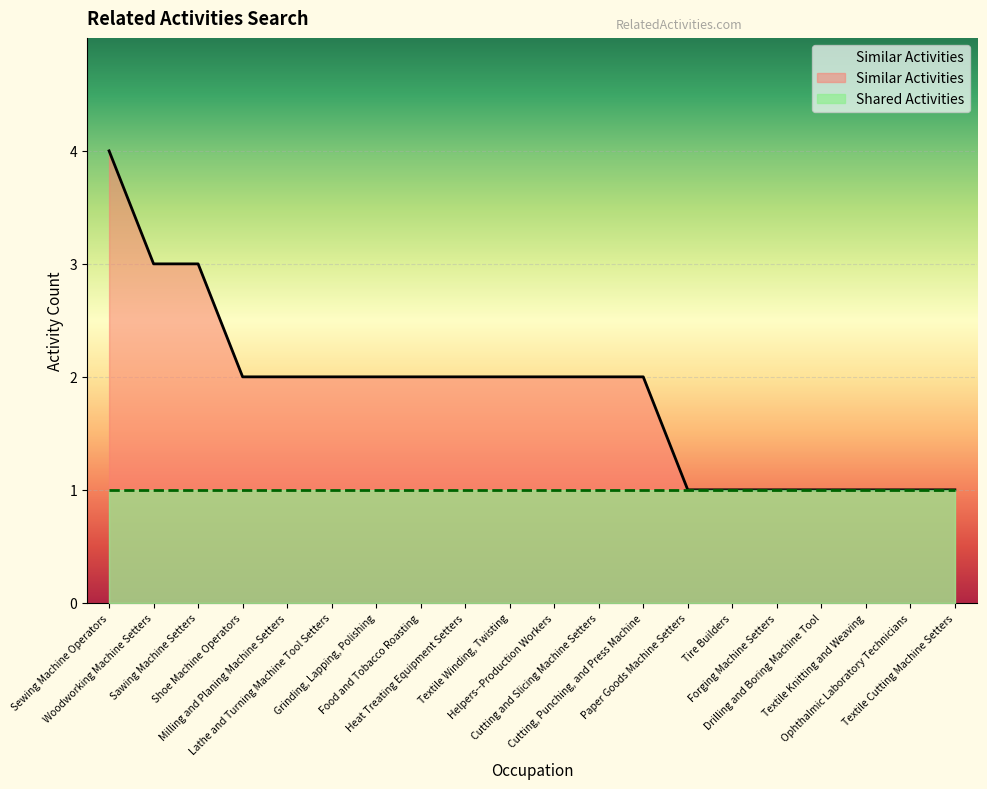

Rank the categories by value from highest to lowest.

Sewing Machine Operators, Woodworking Machine Setters, Sawing Machine Setters, Shoe Machine Operators, Milling and Planing Machine Setters, Lathe and Turning Machine Tool Setters, Grinding, Lapping, Polishing, Food and Tobacco Roasting, Heat Treating Equipment Setters, Textile Winding, Twisting, Helpers--Production Workers, Cutting and Slicing Machine Setters, Cutting, Punching, and Press Machine, Paper Goods Machine Setters, Tire Builders, Forging Machine Setters, Drilling and Boring Machine Tool, Textile Knitting and Weaving, Ophthalmic Laboratory Technicians, Textile Cutting Machine Setters